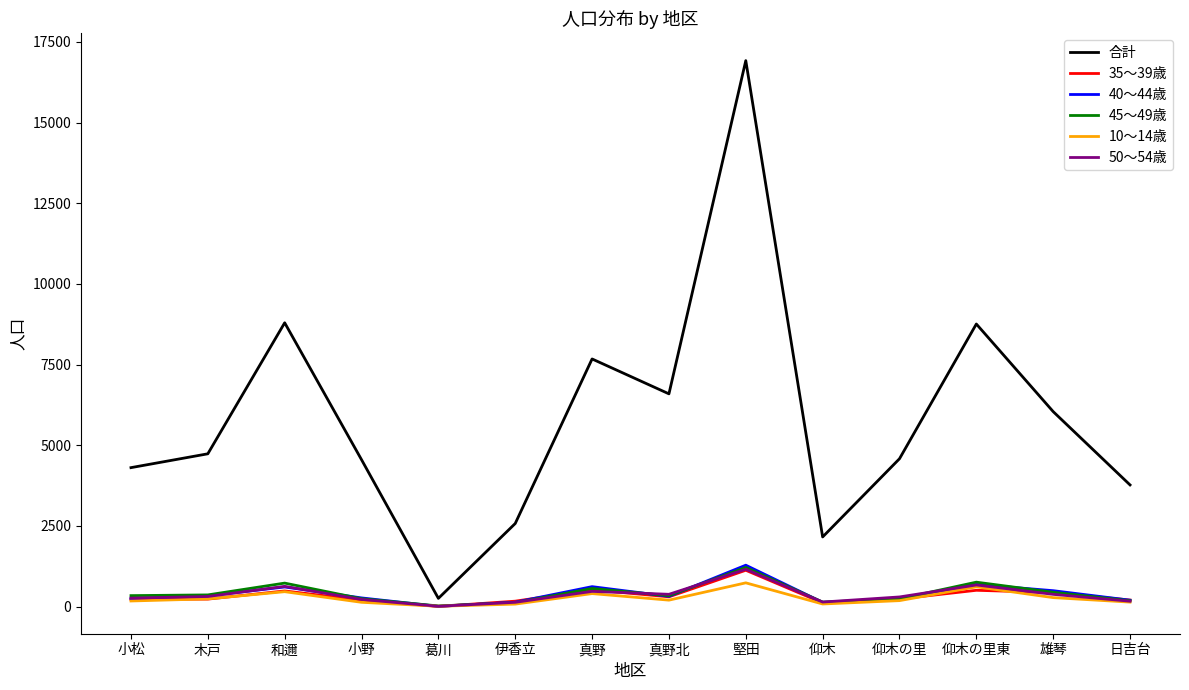

What is the difference between the maximum and minimum values in the 35～39歳 series?

1121